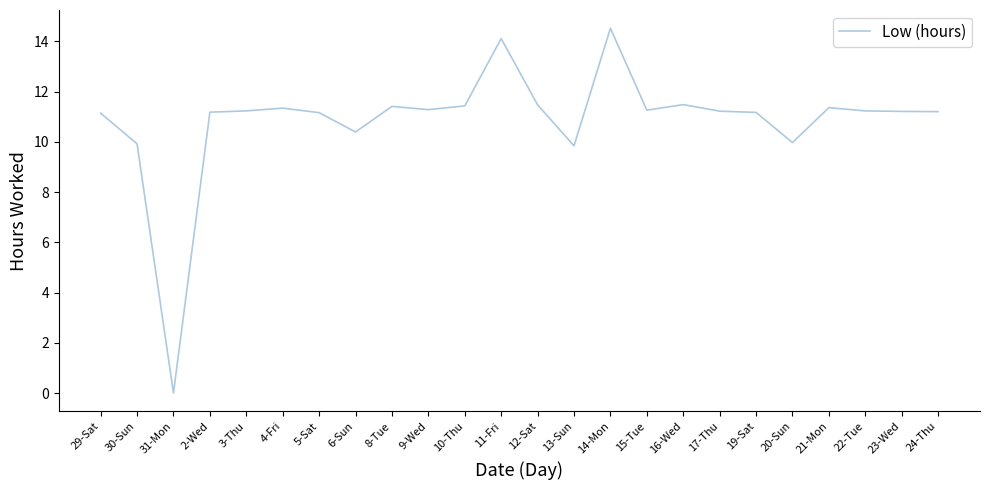

True or false: the data has more than 1 interior local peaks.

True